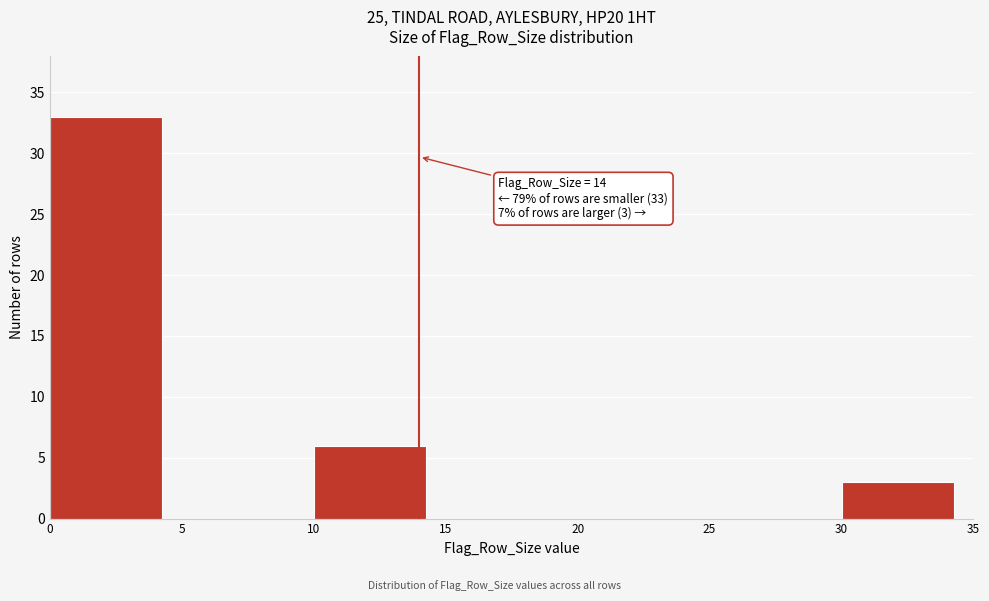

Which range on the x-axis has the tallest bar?

0 to 5